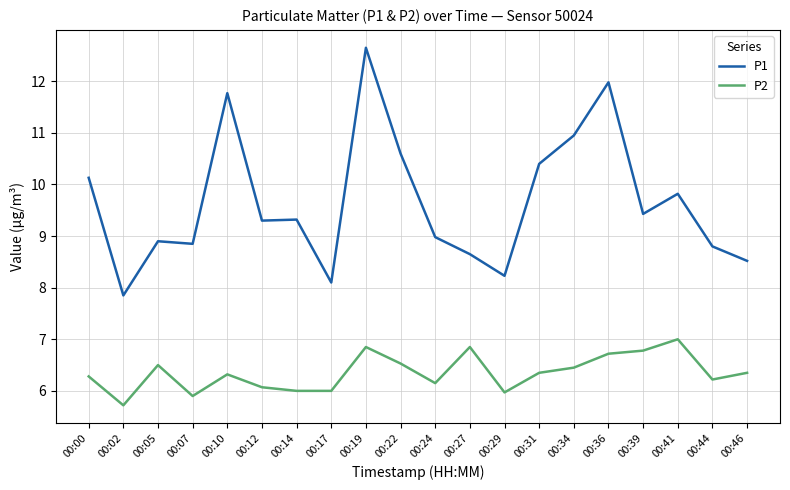

Is the value of P1 at 00:12 greater than the value of P2 at 00:46?

Yes